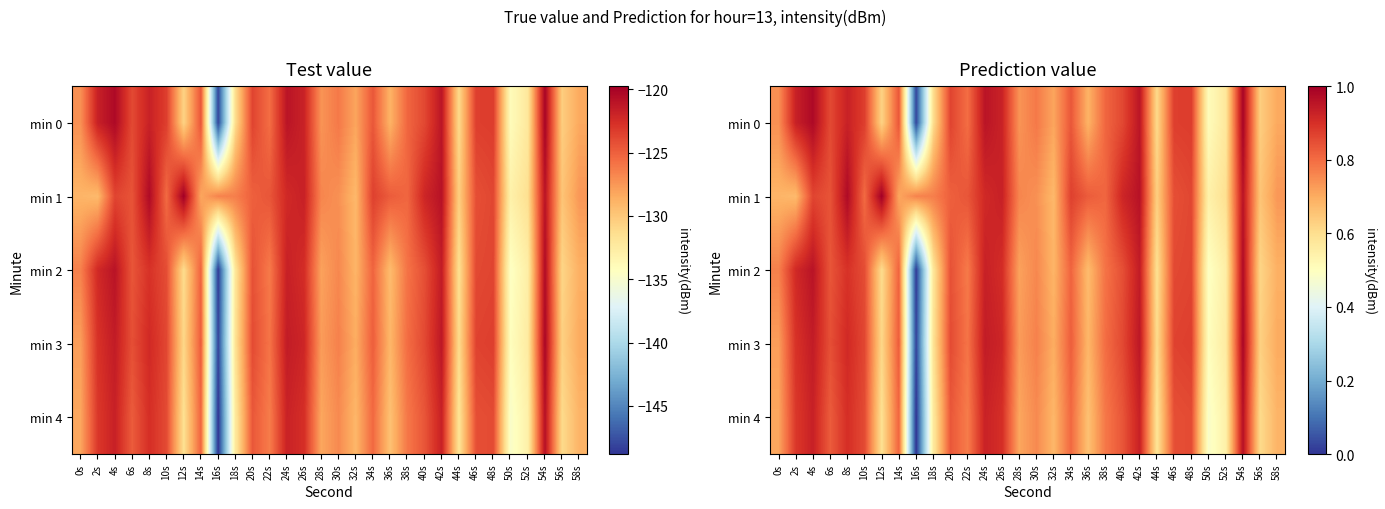

Which series has the largest total across all categories?

min 1